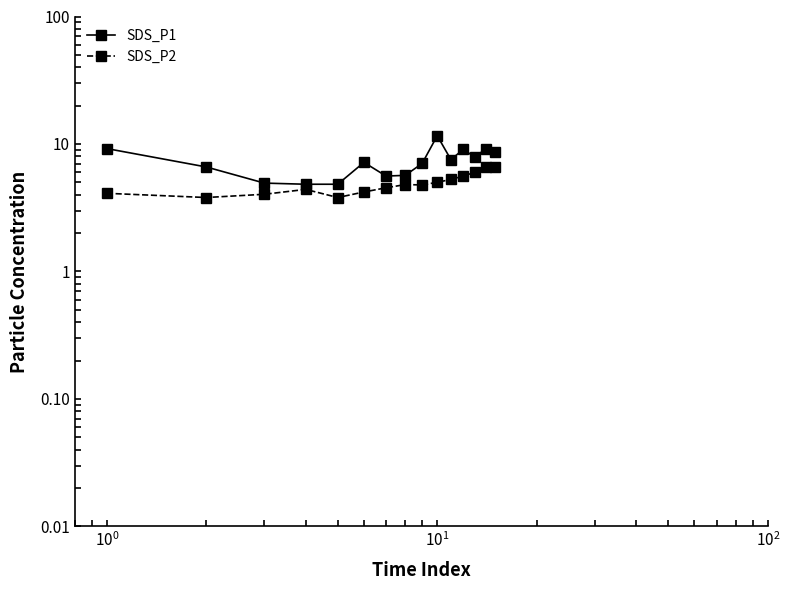

True or false: SDS_P2 and SDS_P1 cross at least once.

False